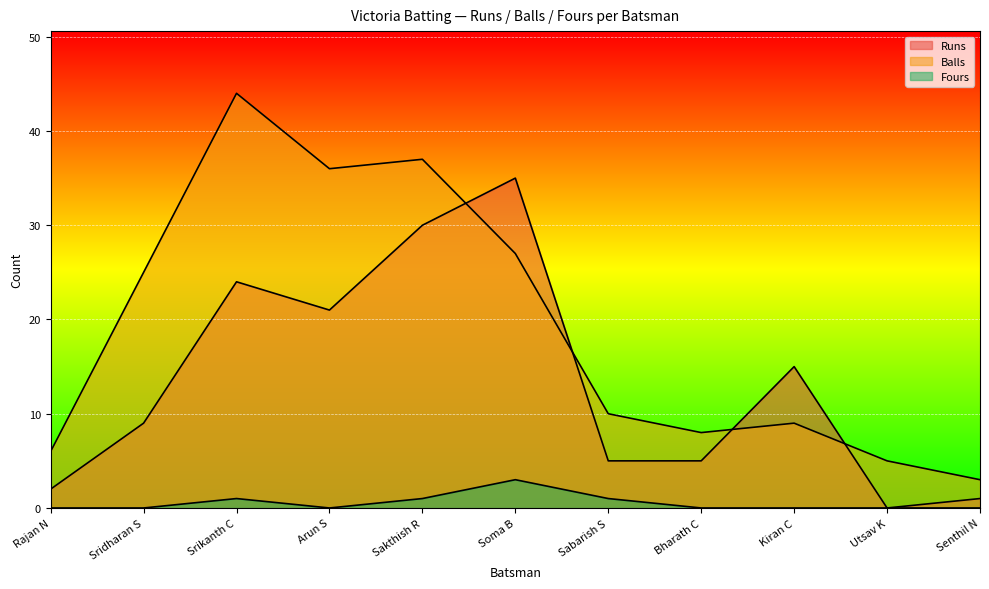

Where is the first local minimum for Balls?

Arun S